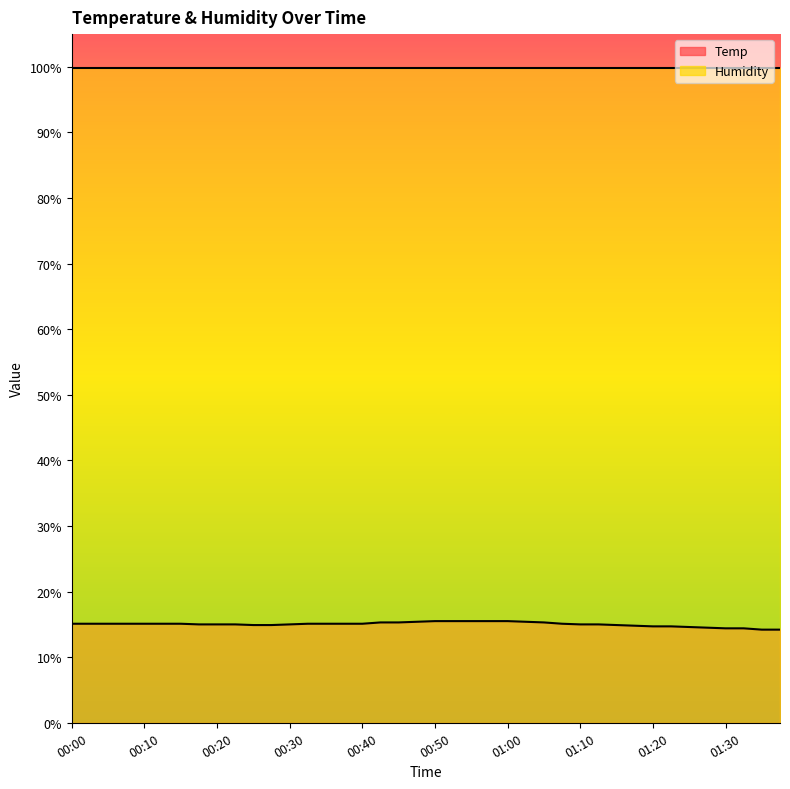

The chart shows a value of 5.6 at 01:33. True or false?

False